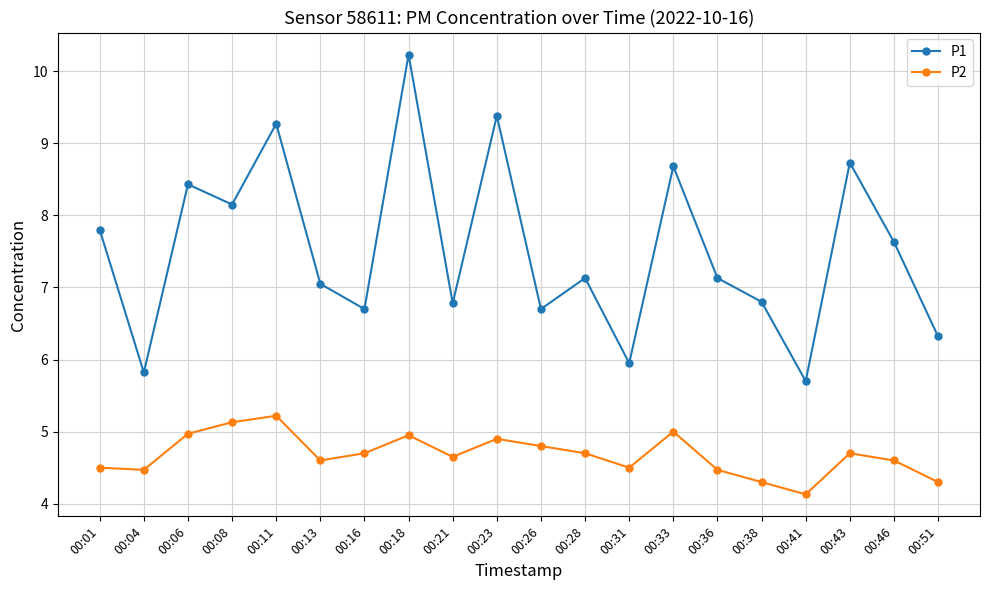

True or false: P1 and P2 cross at least once.

False